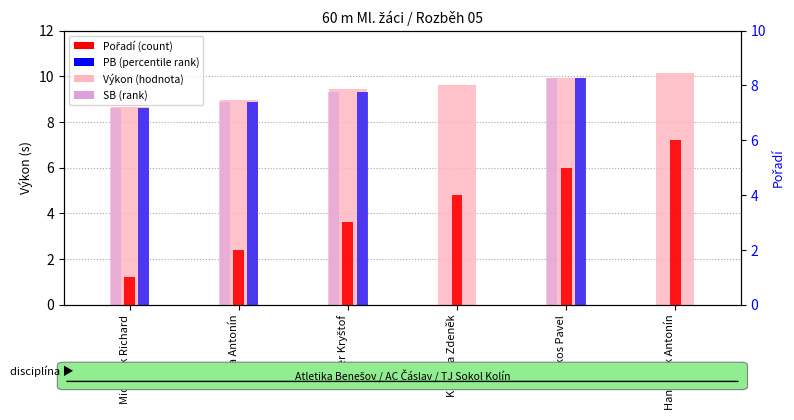

Between Maxa Antonín and Rokos Pavel, which series saw the biggest shift?

Pořadí (count)